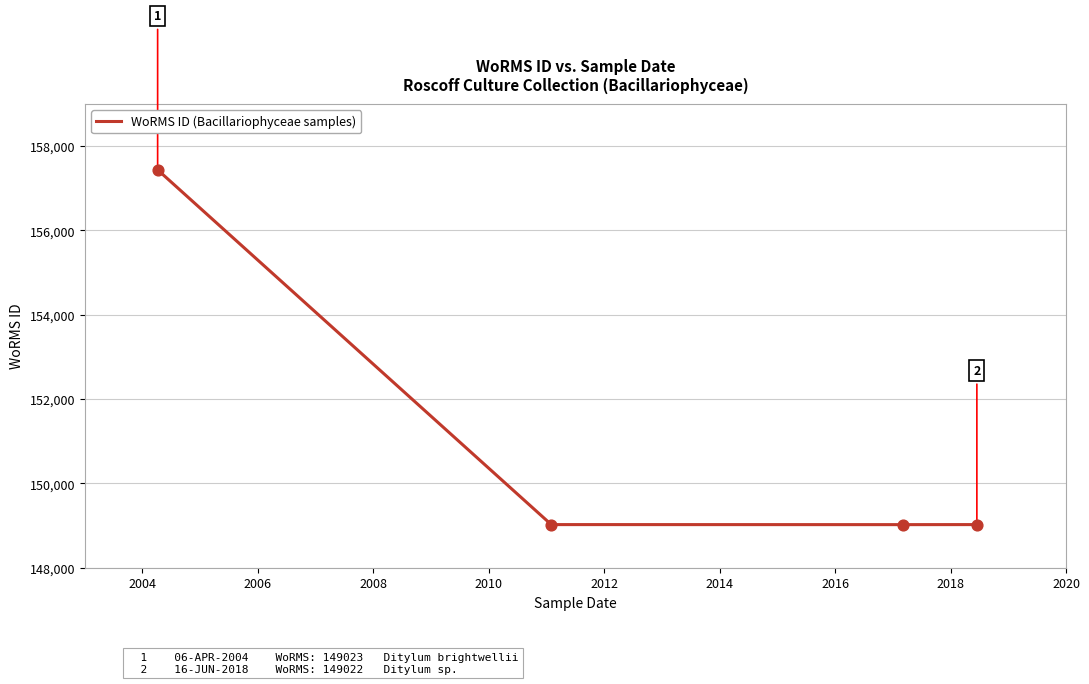

What is the smallest value displayed?

149022